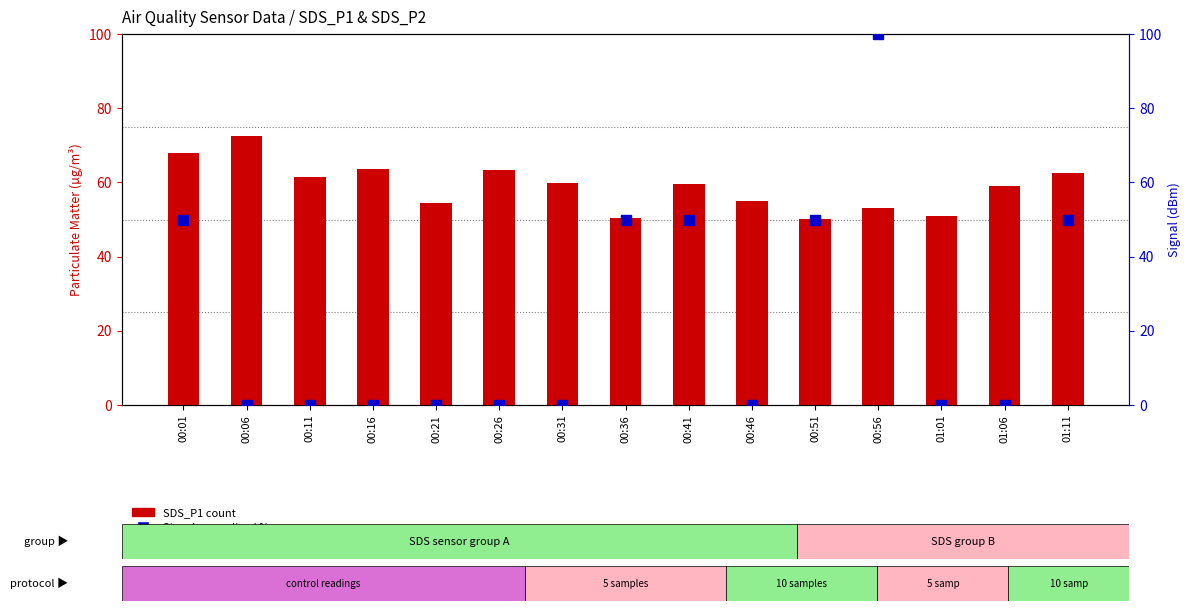

What position from the left is 01:11?

15